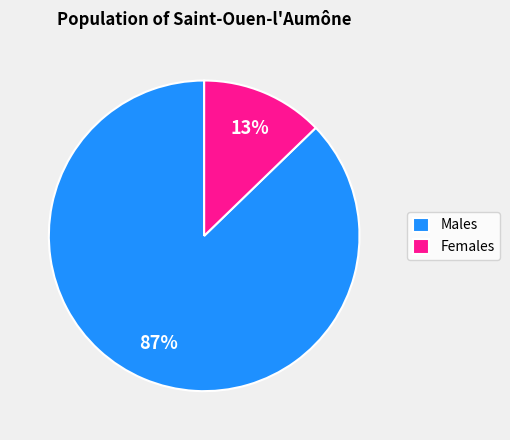

Is there any slice that represents more than half of the pie?

Yes